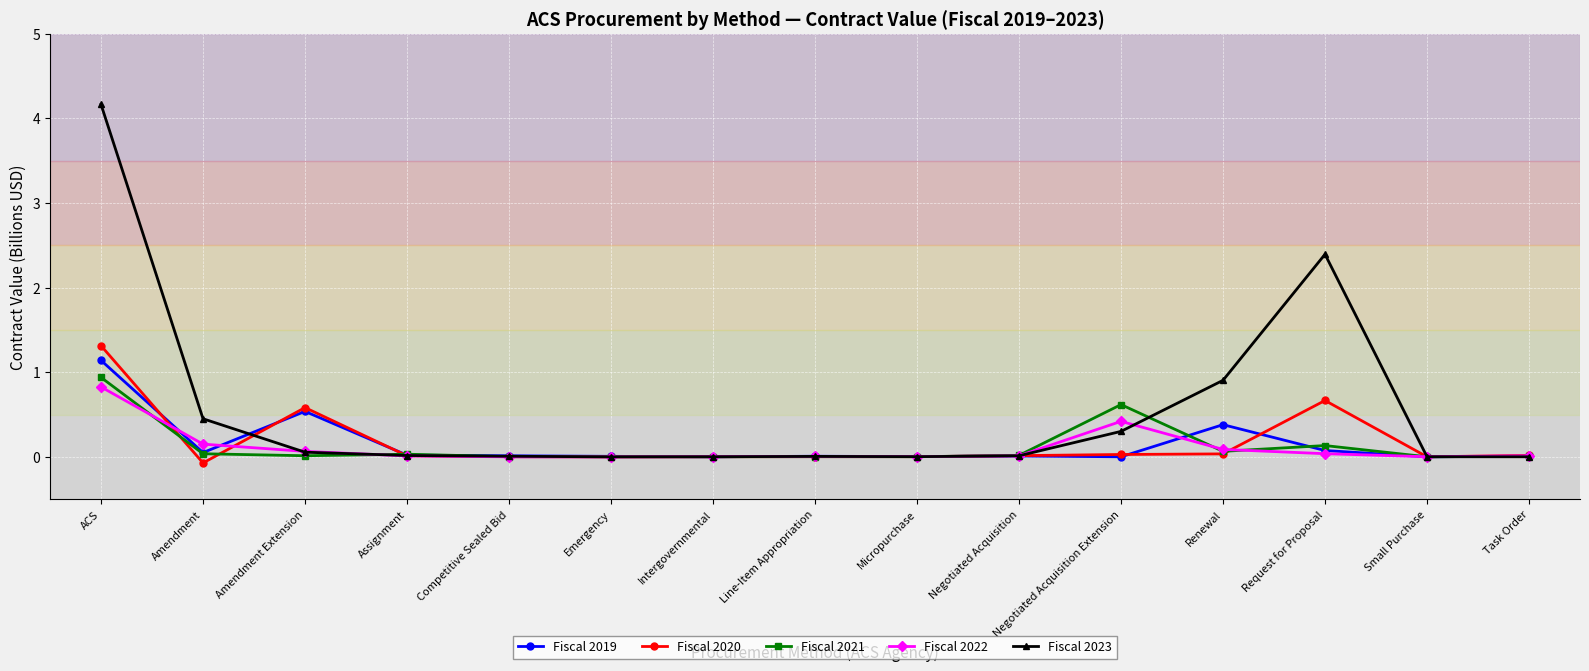

At which category does Fiscal 2020 reach its first local valley?

Amendment